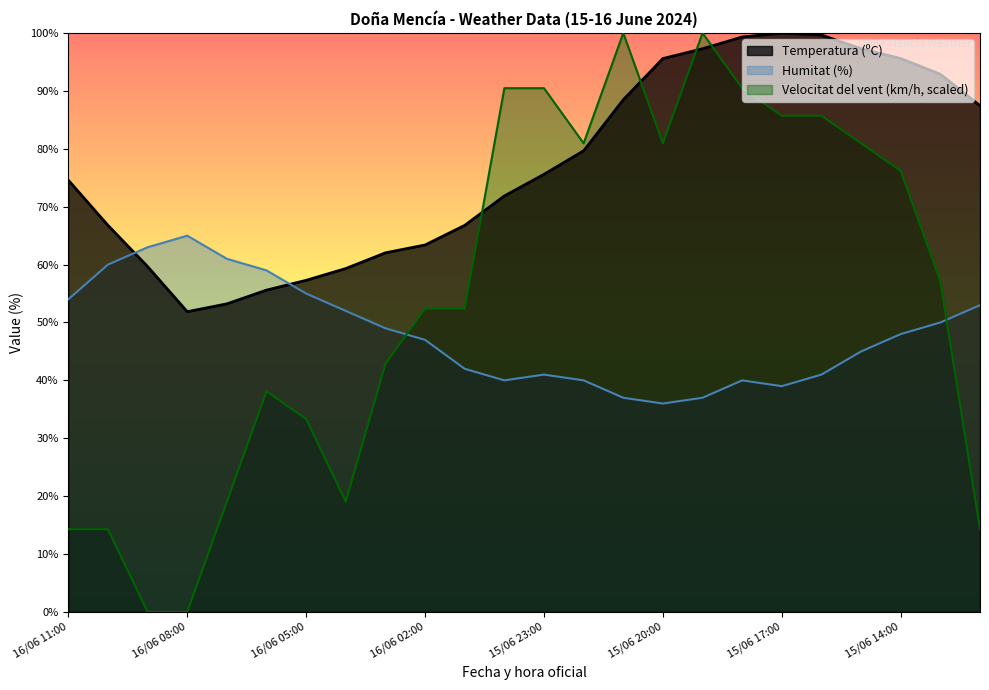

Reading left to right, list all the values displayed in this chart.

Temperatura (ºC): 16/06 11:00=74.6	16/06 10:00=66.8	16/06 09:00=59.7	16/06 08:00=51.9	16/06 07:00=53.2	16/06 06:00=55.6	16/06 05:00=57.3	16/06 04:00=59.3	16/06 03:00=62.0	16/06 02:00=63.4	16/06 01:00=66.8	16/06 00:00=71.9	15/06 23:00=75.6	15/06 22:00=79.7	15/06 21:00=88.5	15/06 20:00=95.6	15/06 19:00=97.3	15/06 18:00=99.3	15/06 17:00=100.0	15/06 16:00=99.7	15/06 15:00=97.3	15/06 14:00=95.6	15/06 13:00=92.9	15/06 12:00=87.5
Humitat (%): 16/06 11:00=54.0	16/06 10:00=60.0	16/06 09:00=63.0	16/06 08:00=65.0	16/06 07:00=61.0	16/06 06:00=59.0	16/06 05:00=55.0	16/06 04:00=52.0	16/06 03:00=49.0	16/06 02:00=47.0	16/06 01:00=42.0	16/06 00:00=40.0	15/06 23:00=41.0	15/06 22:00=40.0	15/06 21:00=37.0	15/06 20:00=36.0	15/06 19:00=37.0	15/06 18:00=40.0	15/06 17:00=39.0	15/06 16:00=41.0	15/06 15:00=45.0	15/06 14:00=48.0	15/06 13:00=50.0	15/06 12:00=53.0
Velocitat del vent (km/h): 16/06 11:00=14.3	16/06 10:00=14.3	16/06 09:00=0.0	16/06 08:00=0.0	16/06 07:00=19.0	16/06 06:00=38.1	16/06 05:00=33.3	16/06 04:00=19.0	16/06 03:00=42.9	16/06 02:00=52.4	16/06 01:00=52.4	16/06 00:00=90.5	15/06 23:00=90.5	15/06 22:00=81.0	15/06 21:00=100.0	15/06 20:00=81.0	15/06 19:00=100.0	15/06 18:00=90.5	15/06 17:00=85.7	15/06 16:00=85.7	15/06 15:00=81.0	15/06 14:00=76.2	15/06 13:00=57.1	15/06 12:00=14.3